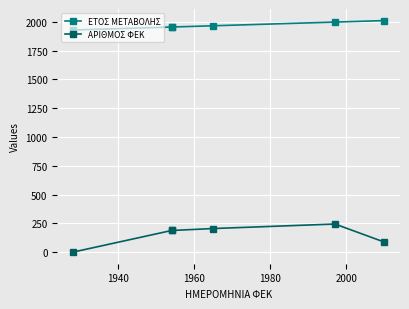

What is the difference between the maximum and minimum values in the ΑΡΙΘΜΟΣ ΦΕΚ series?

244